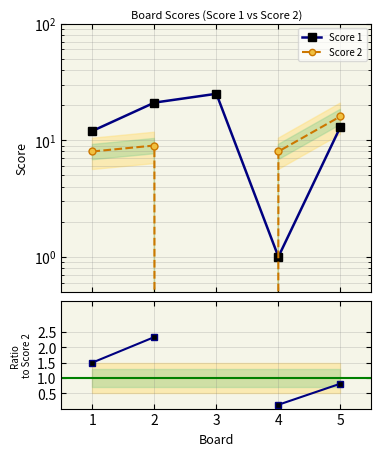

At 2, list the series in order from largest to smallest.

Score 1, Score 2, Ratio Score1/Score2